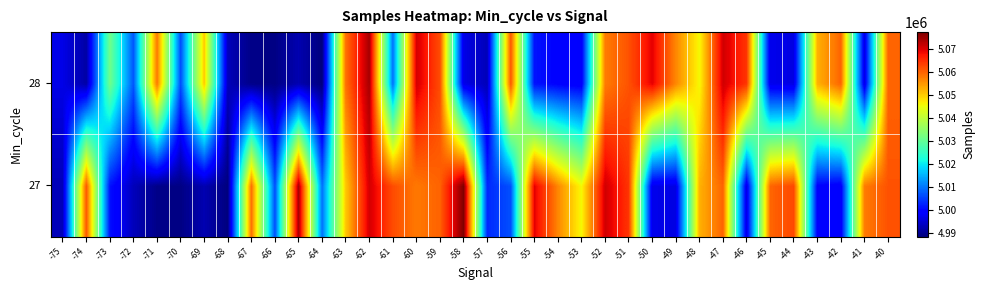

At which category is the sum across all series the highest?

-62